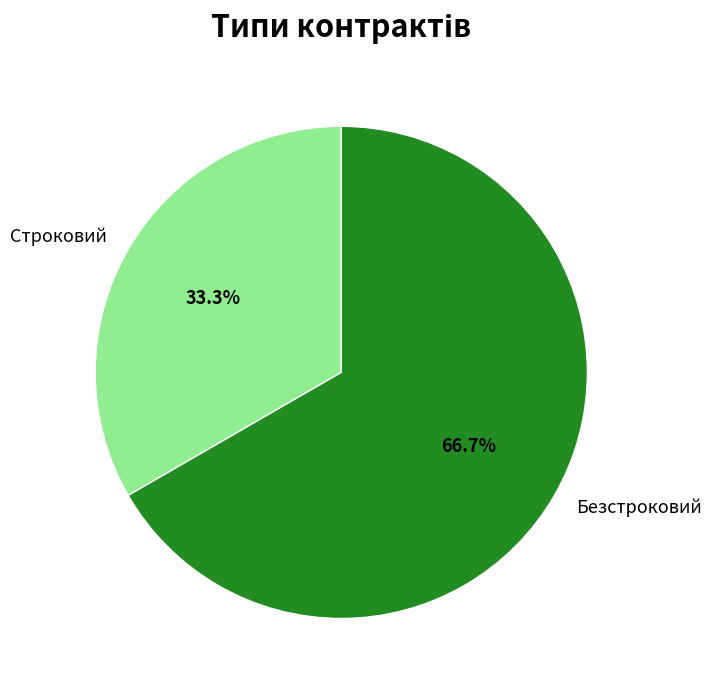

Which slice is the smallest?

Строковий